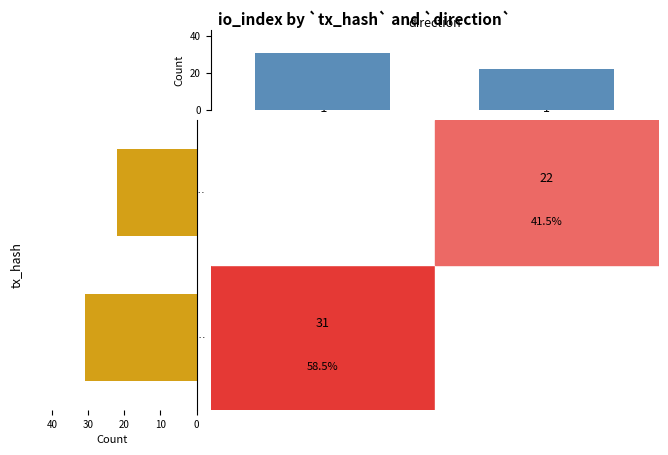

Read the tx_hash totals value at e8ebbfff….

31